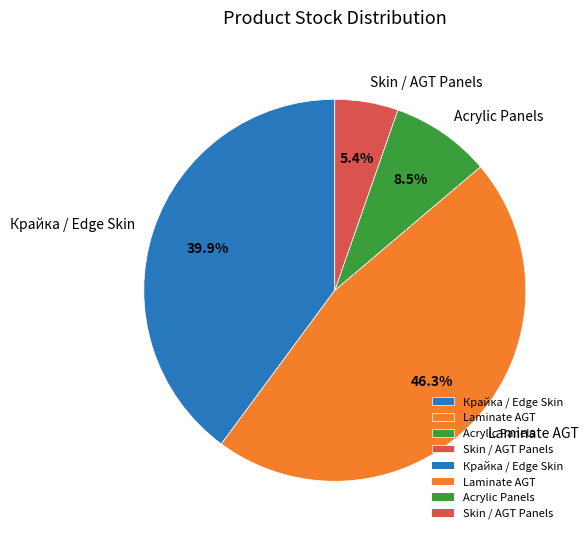

Is Крайка / Edge Skin the majority of the pie?

No